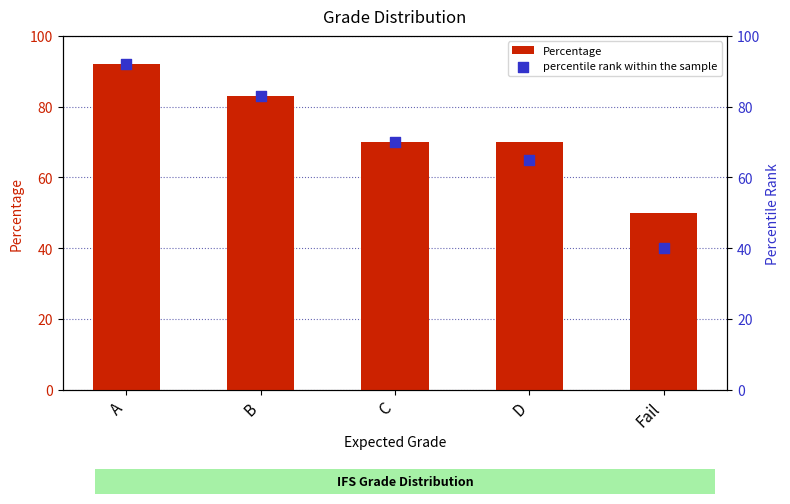

Is the value of percentile rank within the sample at C greater than the value of Percentage at B?

No